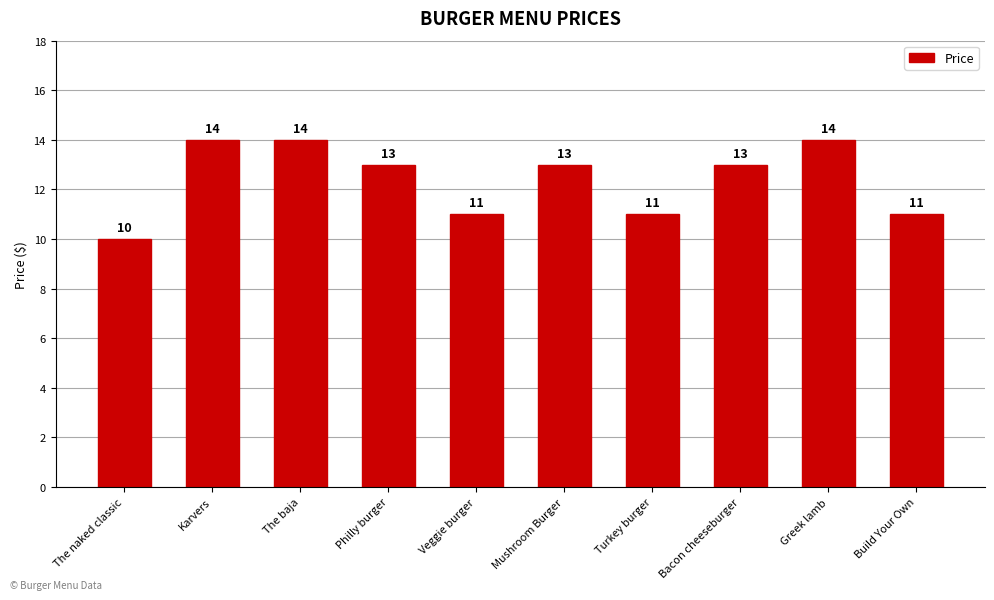

Is it true that the value at The baja is 14?

True